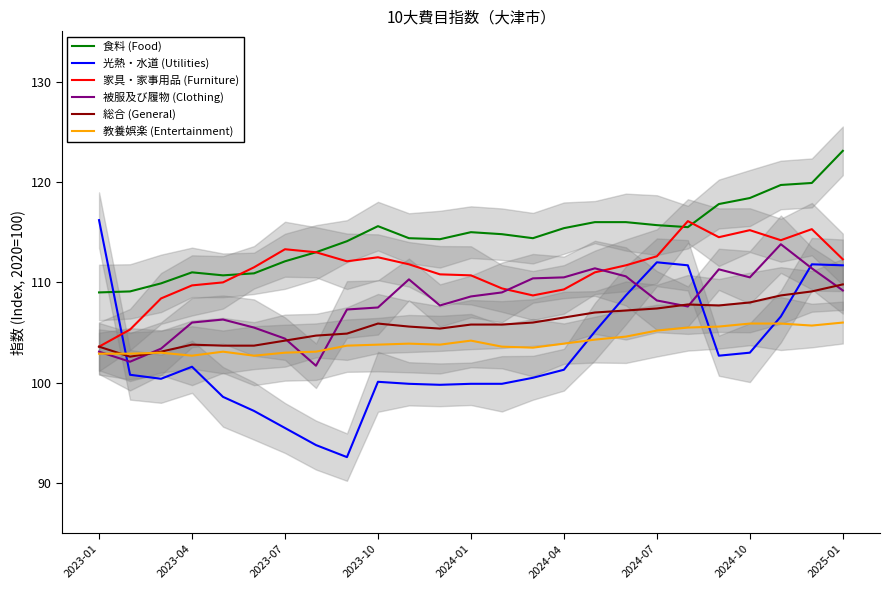

At which category does 食料 (Food) reach its first local peak?

2023-10